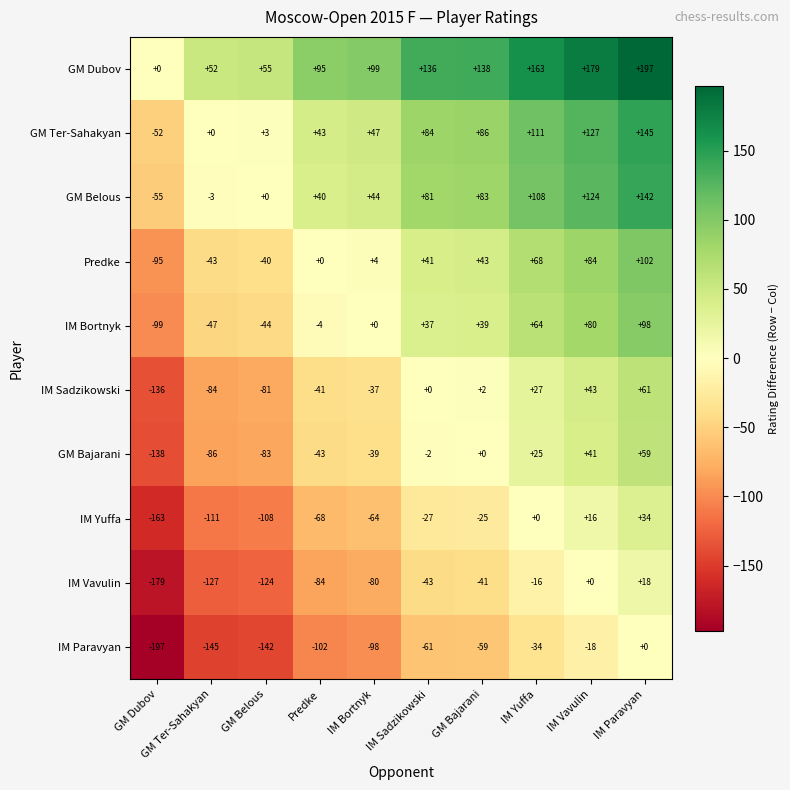

Count the number of categories in the chart.

10